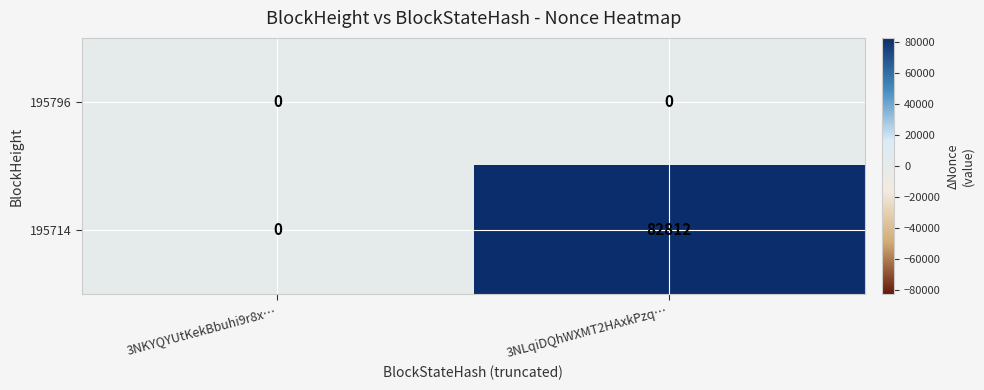

Rank the series by their average value, from highest to lowest.

195714, 195796